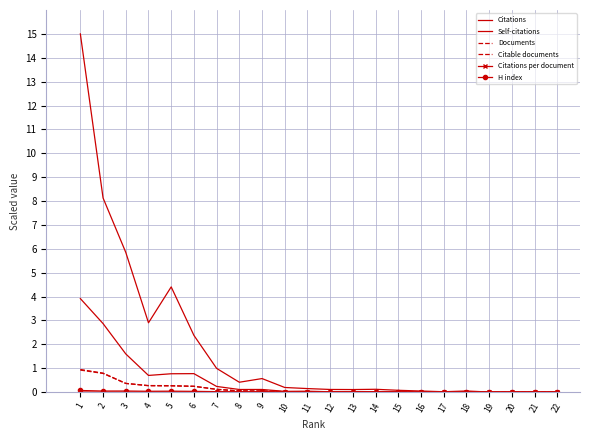

What is the difference between the highest and lowest values at 7?

1.0